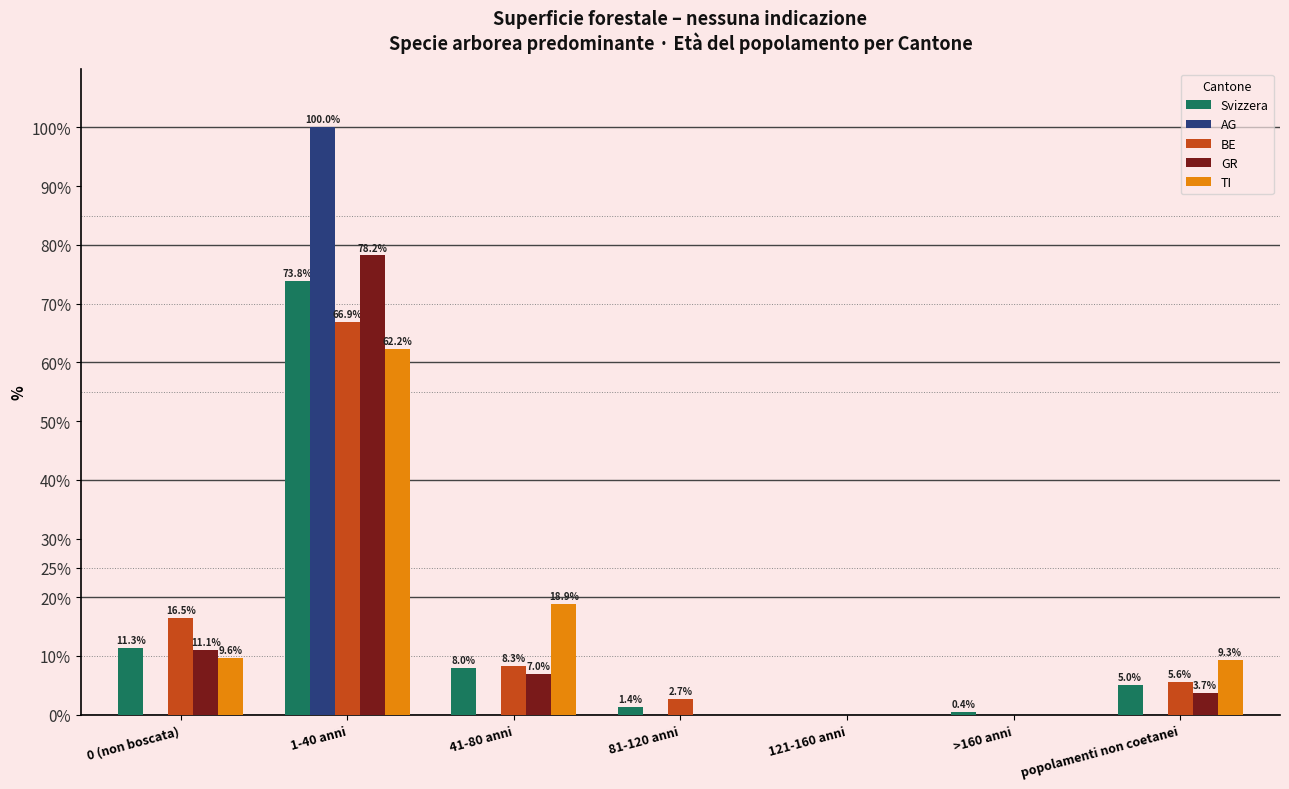

Which category has the highest value across all series?

1-40 anni